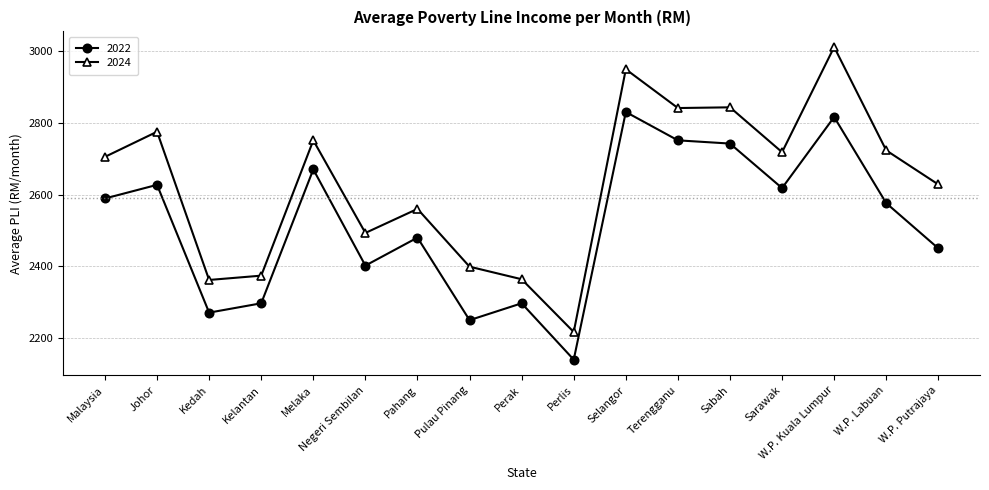

At how many categories does at least one series exceed 2297?

16